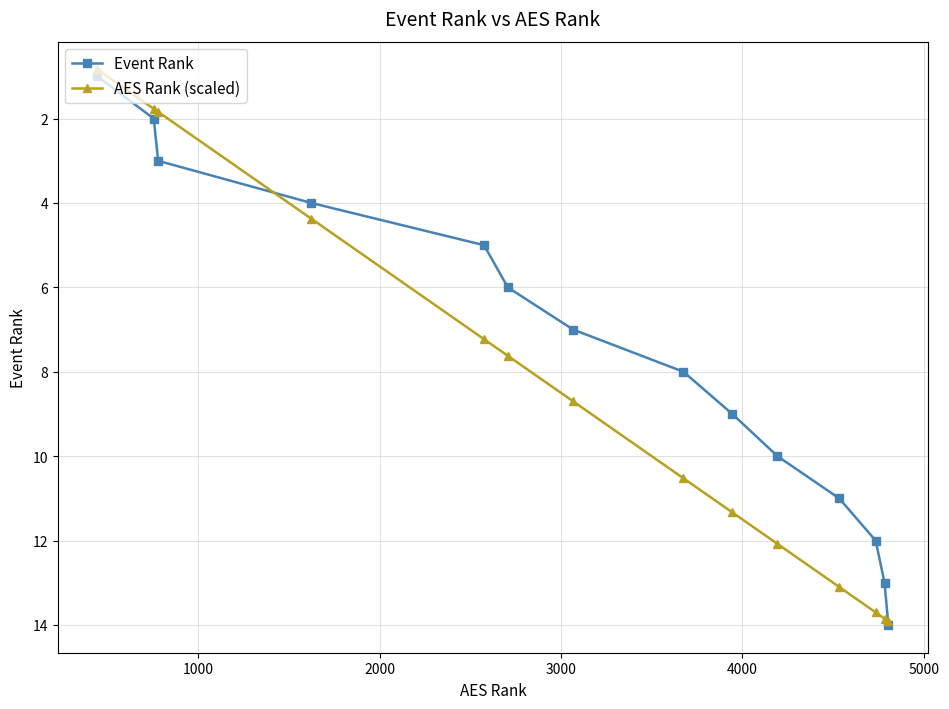

What is the value of the AES Rank (scaled) point at the 9th from the left?

11.3